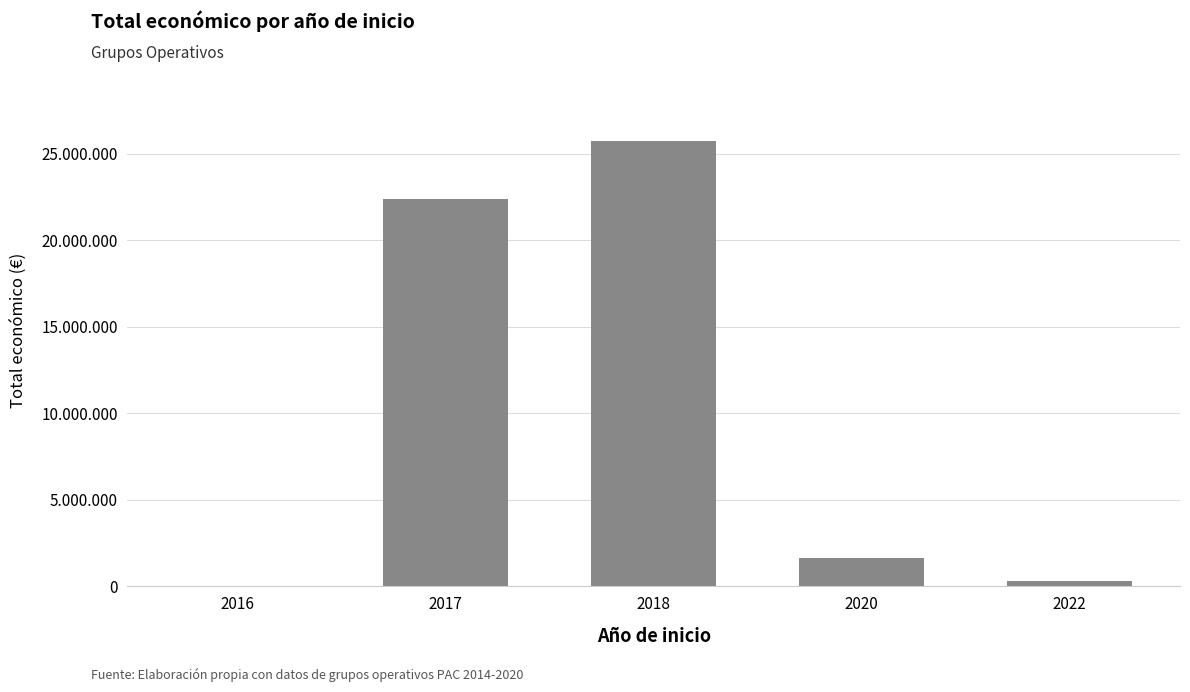

Between 2016 and 2018, which is larger?

2018